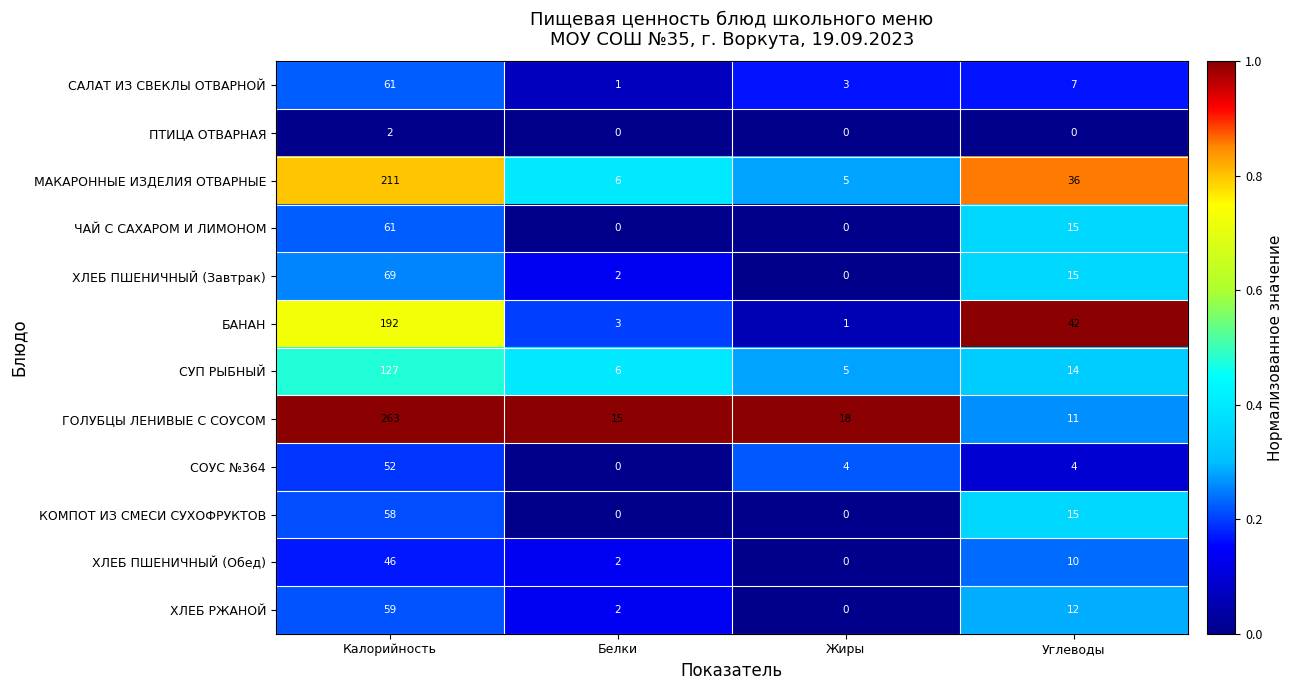

What is the total value across all series at Жиры?

36